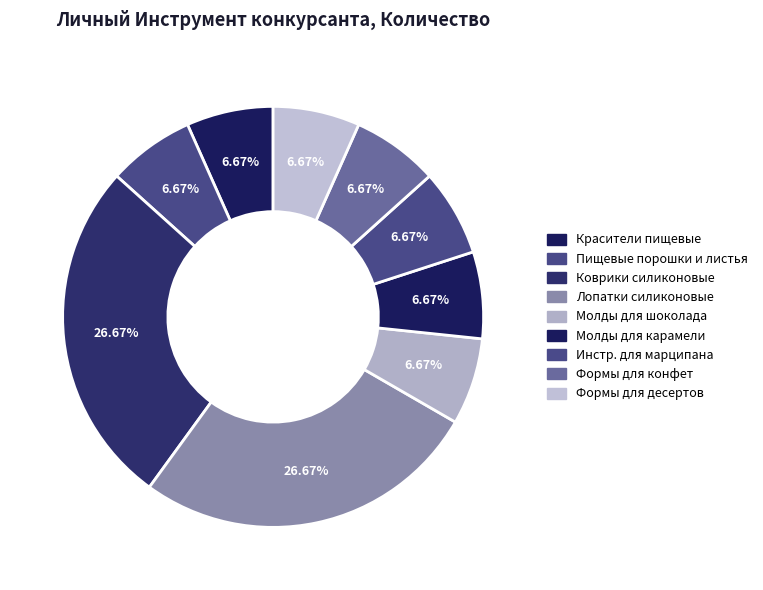

Which slice is the smallest?

Красители пищевые